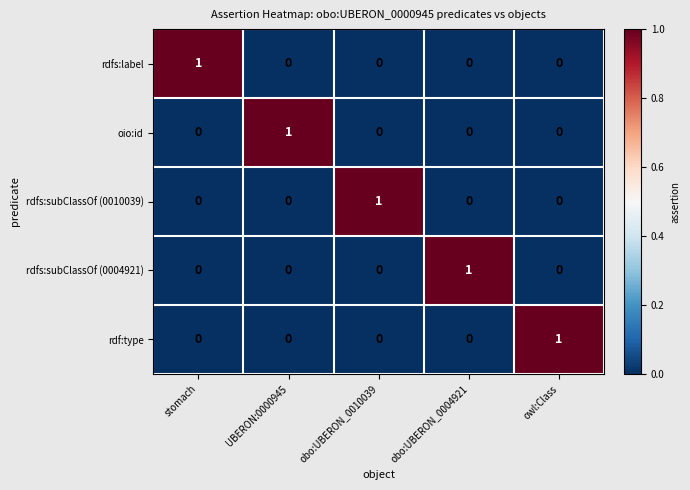

The rdfs:subClassOf (0004921) series shows -1 at obo:UBERON_0010039. True or false?

False